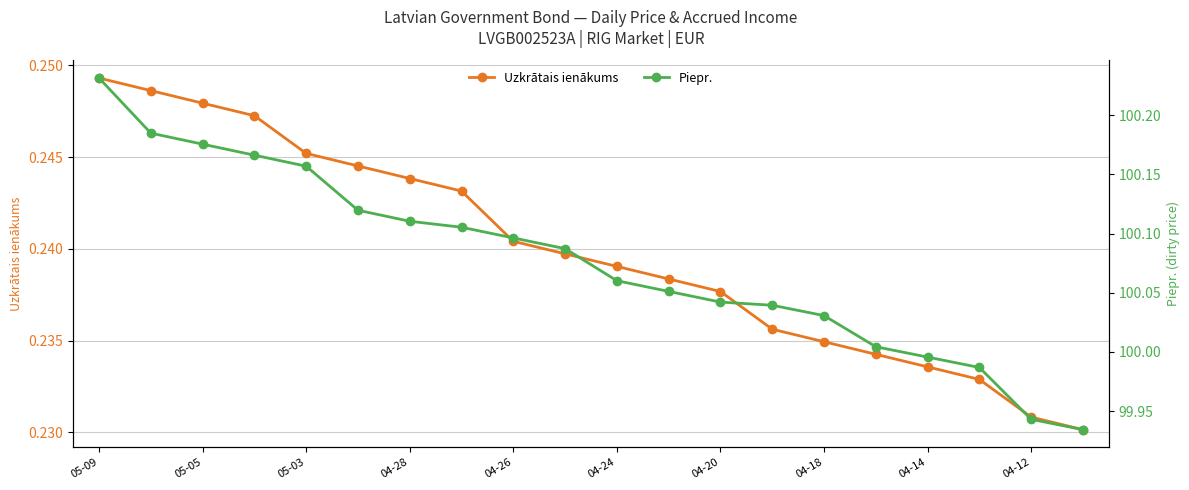

True or false: Piepr. has a value of 61.3 at 13.

False